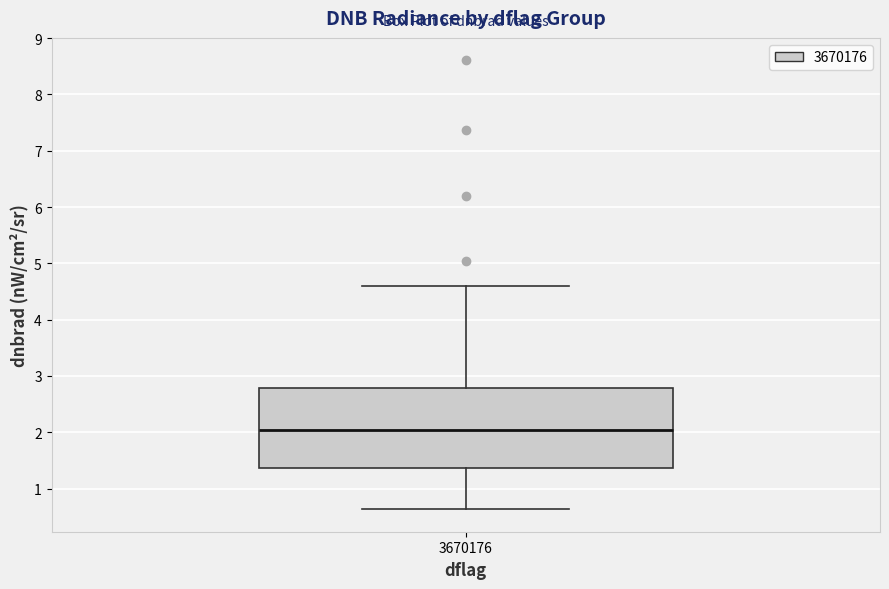

Read this box plot against the y-axis: the position of the median line, the range covered by the box, and the ends of both whiskers. The values are not printed on the chart, so give them approximately, as read against the axis.

median 2.0, box 1.4 to 2.8, whiskers 0.6 to 4.6